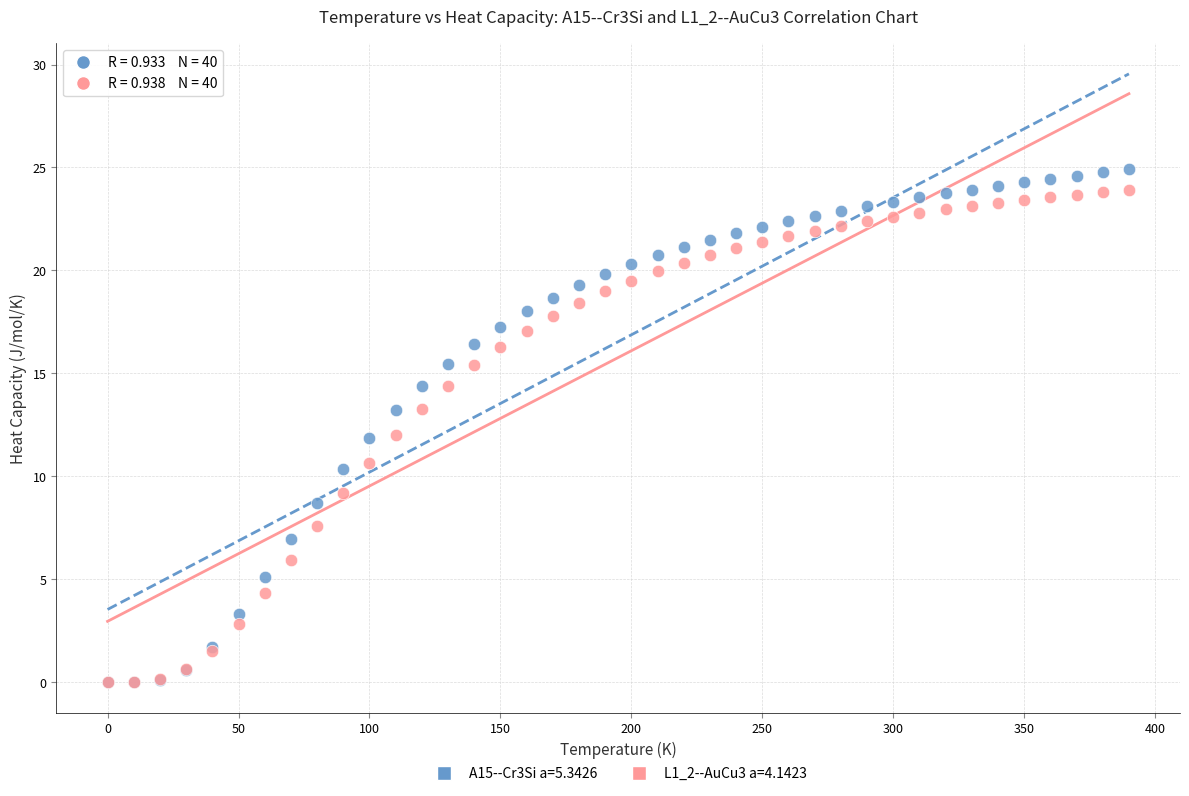

Which series has the largest Y range (max minus min)?

A15--Cr3Si a=5.3426